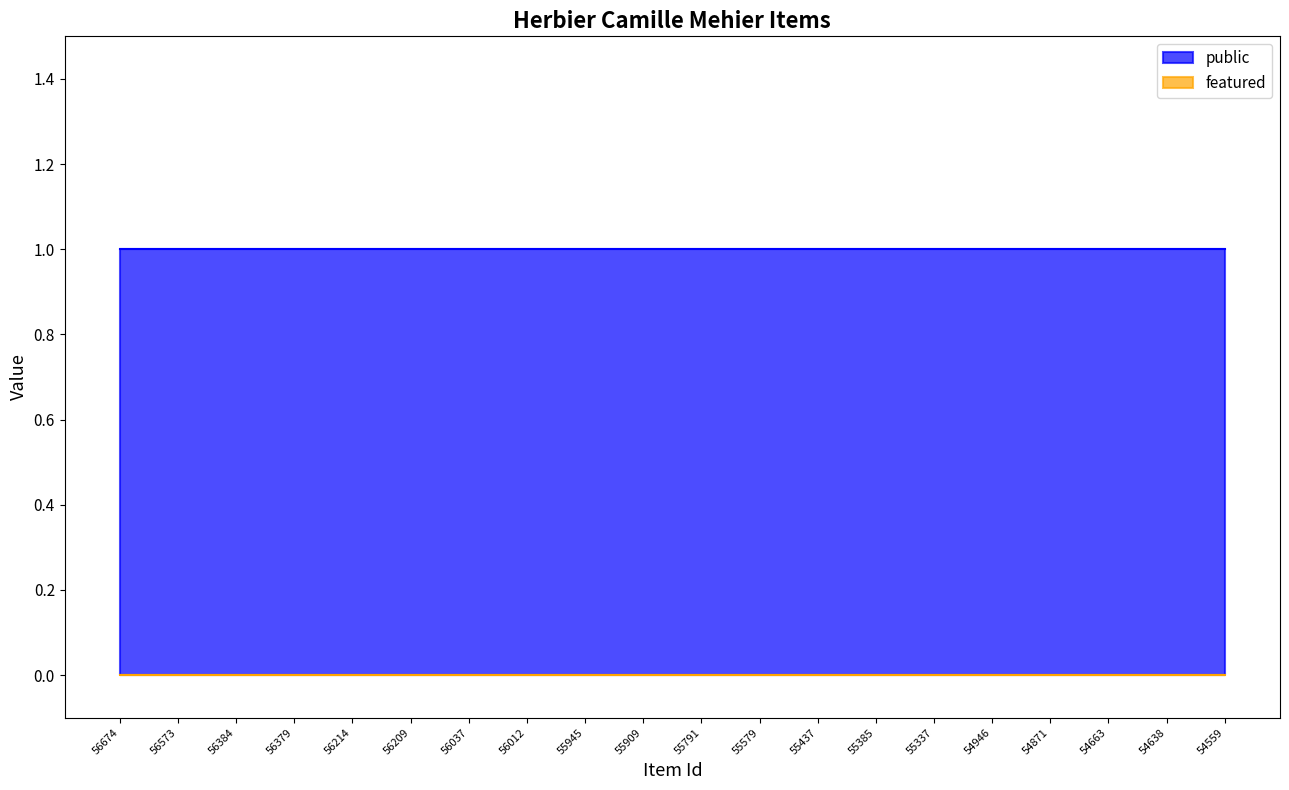

True or false: public and featured intersect in this chart.

False